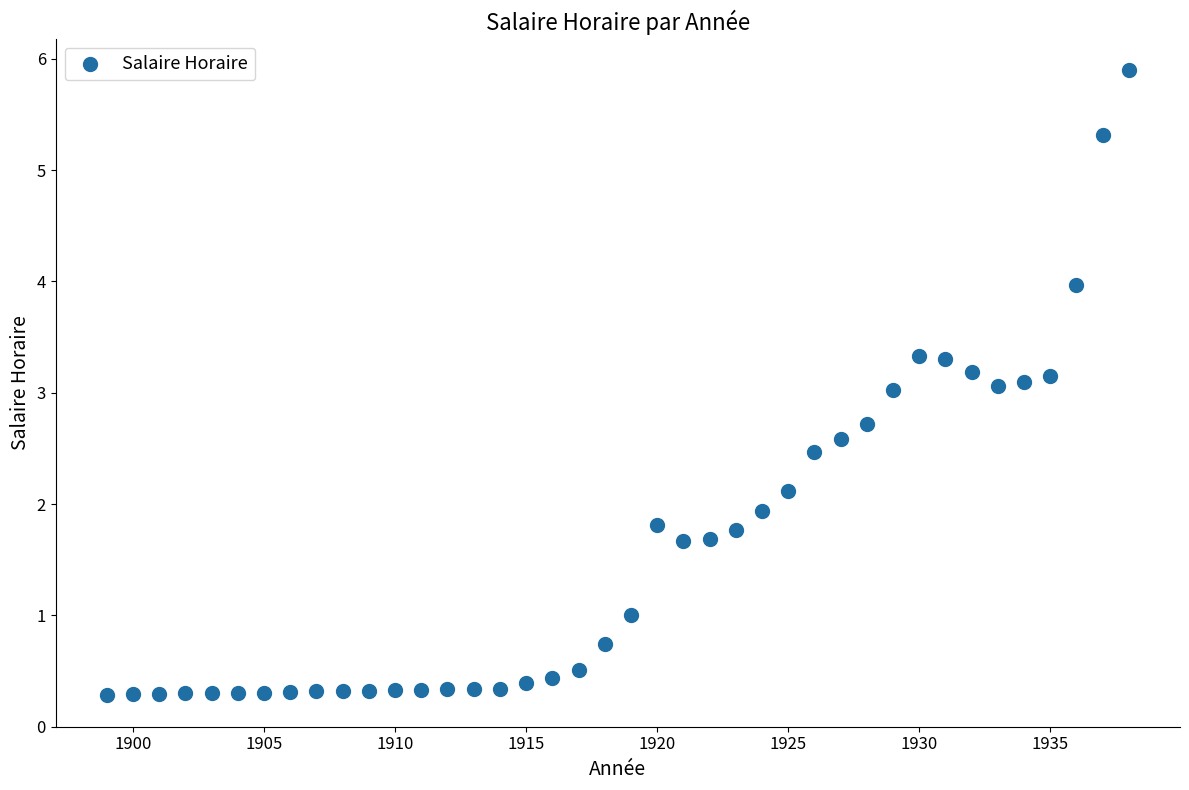

What is the range of X values (max minus min)?

39.0